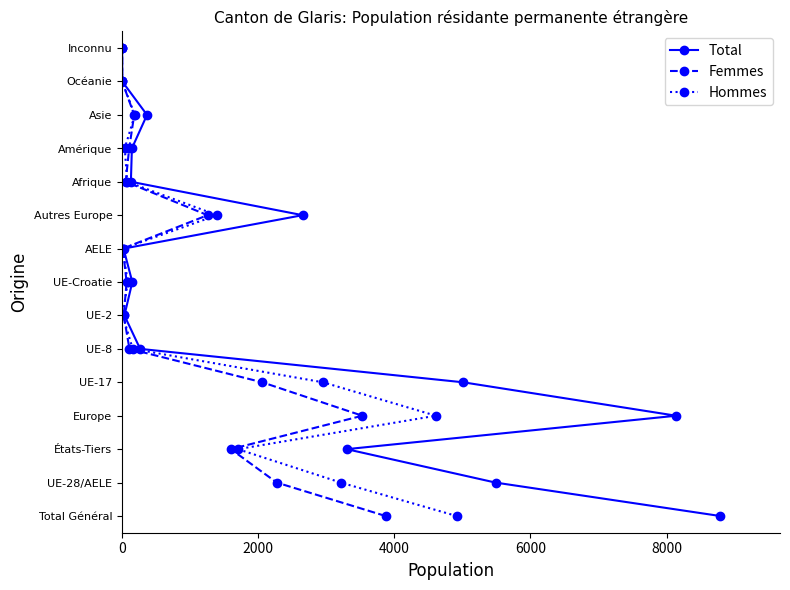

How many lines are shown in the chart?

3